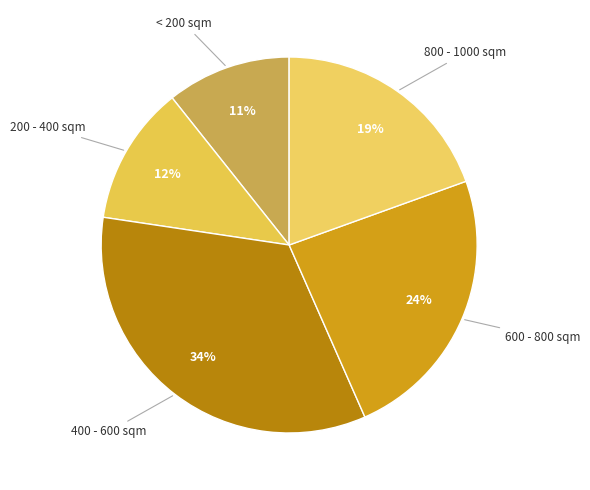

How many segments does this pie chart have?

5